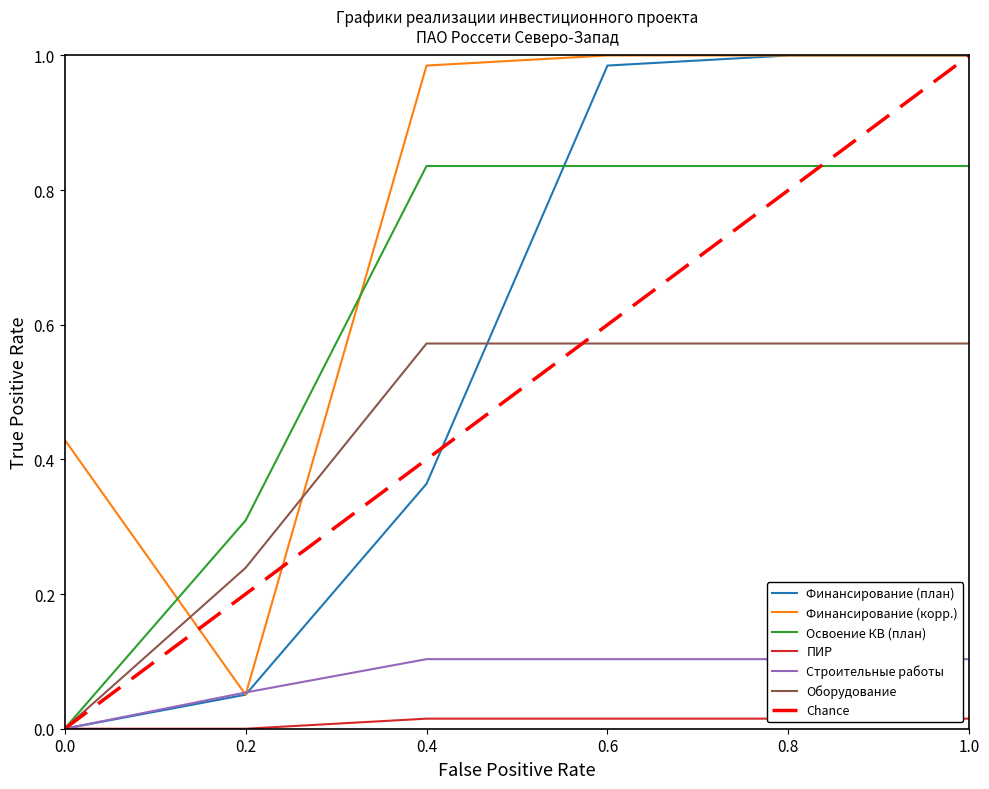

Which series has the largest range (max minus min)?

Финансирование (план)